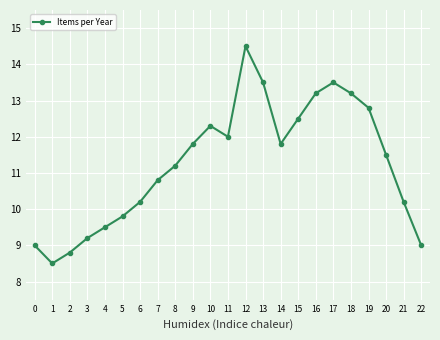

What is the ratio of the value at 11 to the value at 7?

1.1